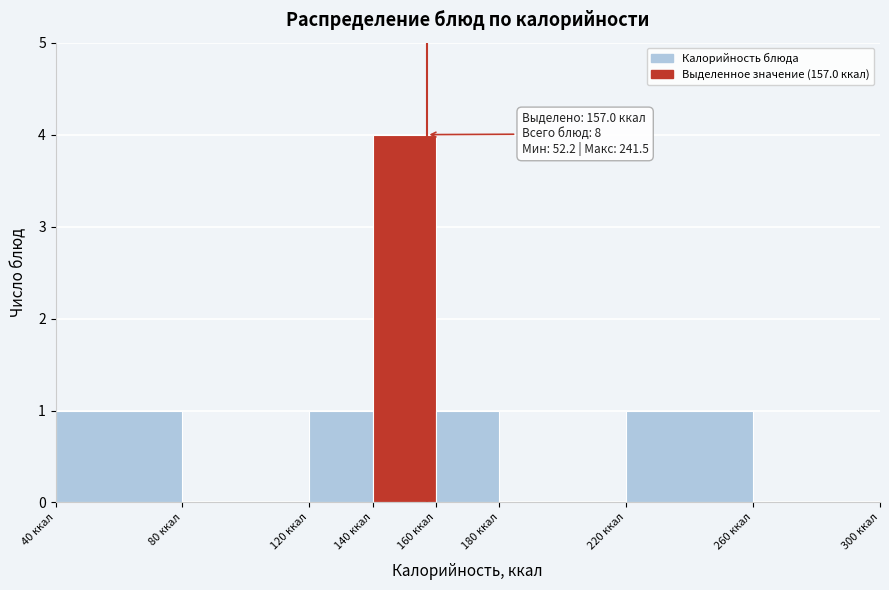

Over which range of the x-axis is the bar tallest?

140 to 160